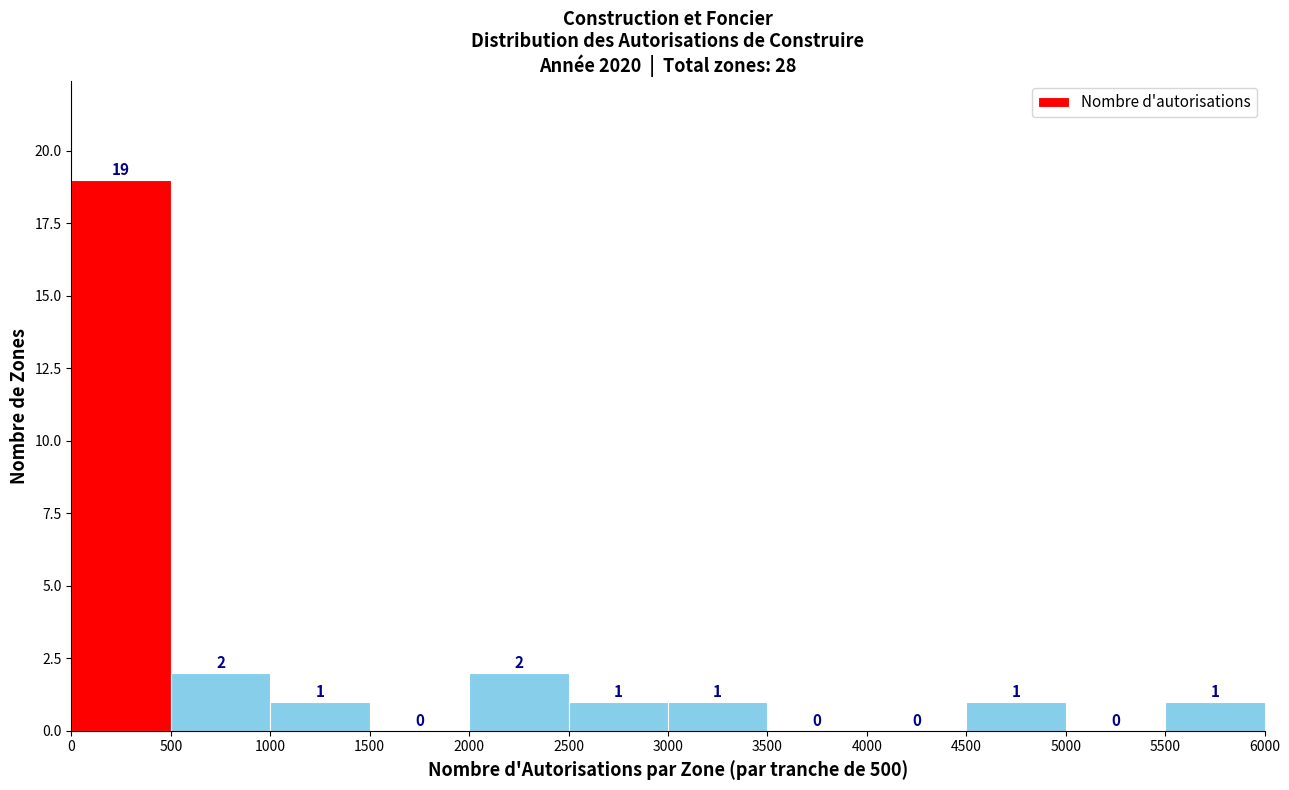

How tall is the bar that spans 3000 to 3500 on the x-axis?

1